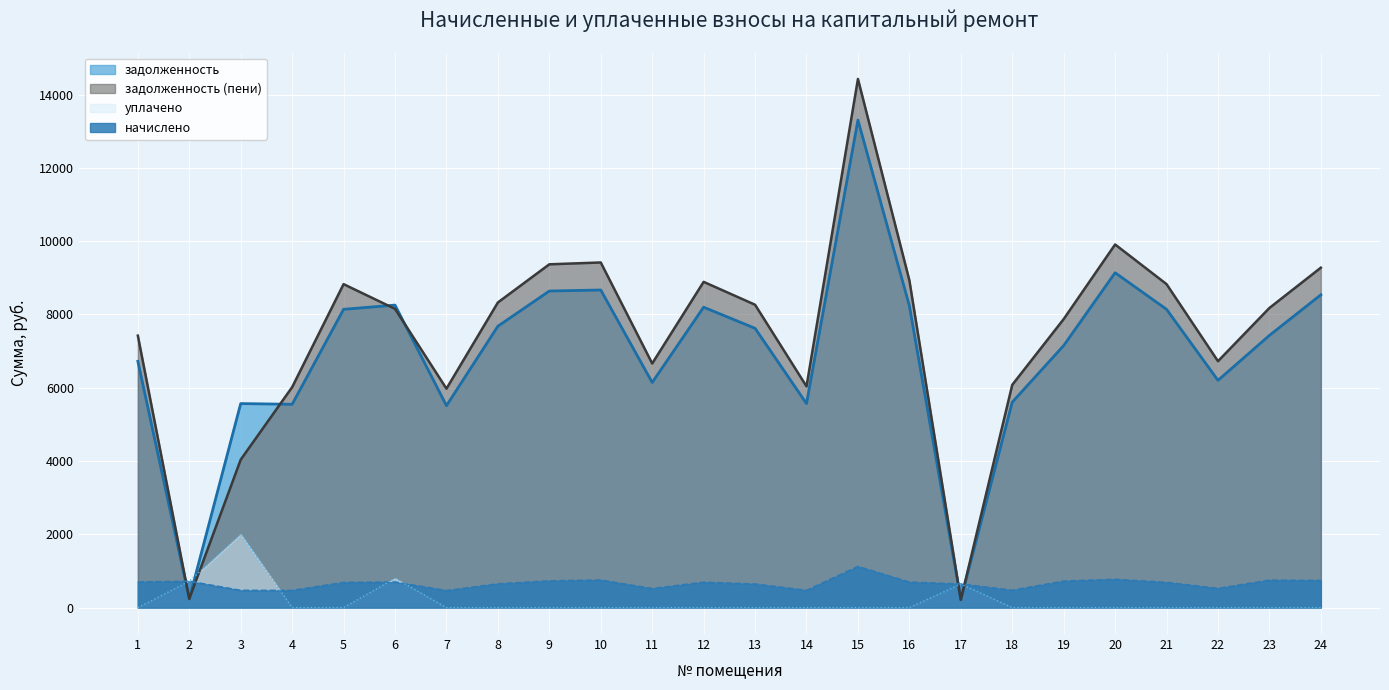

Is the value of уплачено at 11 greater than the value of начислено at 9?

No